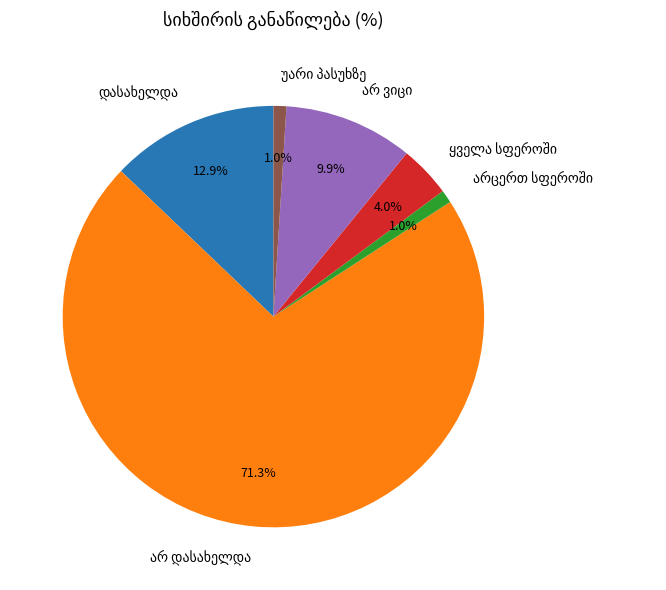

Does any single category account for the majority?

Yes